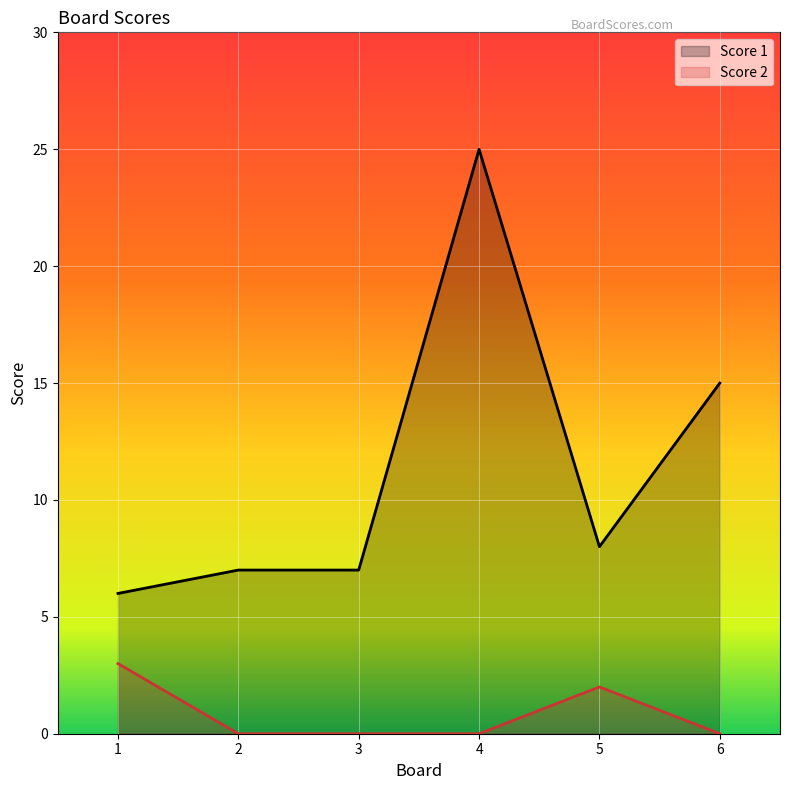

At which category does Score 2 reach its first local peak?

5